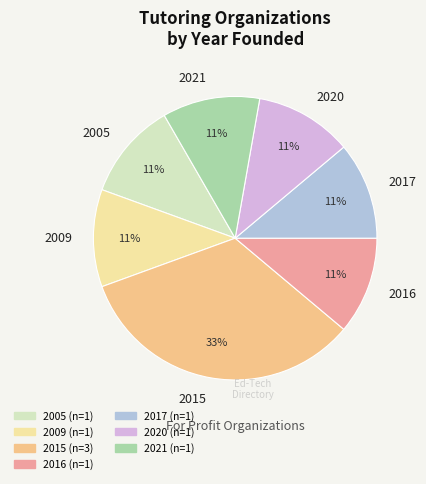

Which category has the biggest portion of the pie?

2015